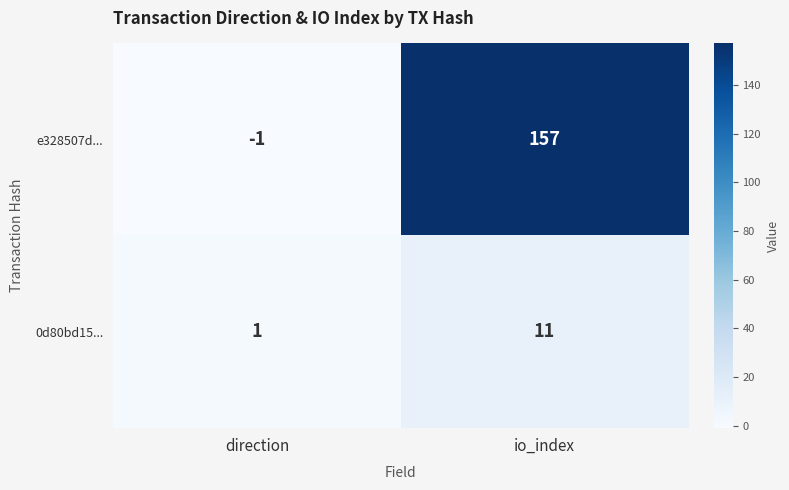

What is the greatest value displayed?

157